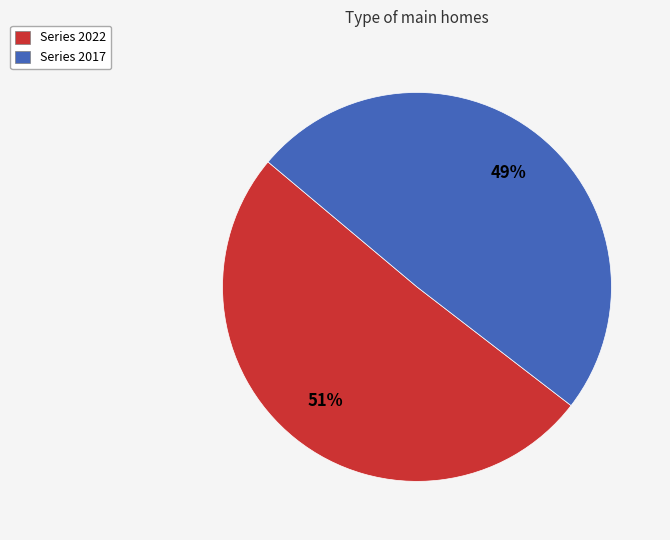

Is there any slice that represents more than half of the pie?

Yes